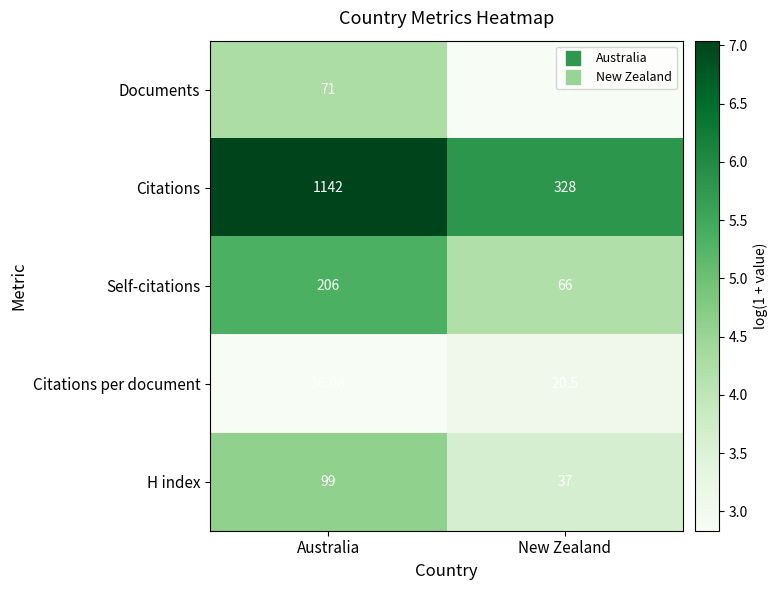

At Australia, list the series in order from largest to smallest.

Citations, Self-citations, H index, Documents, Citations per document